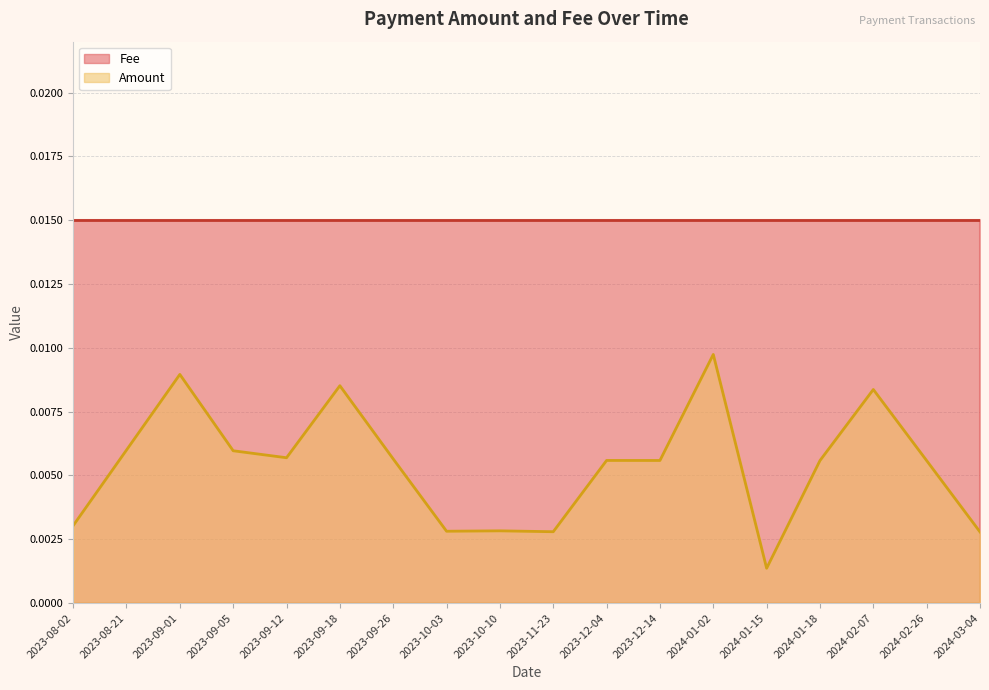

Where is the first local maximum?

2023-09-01